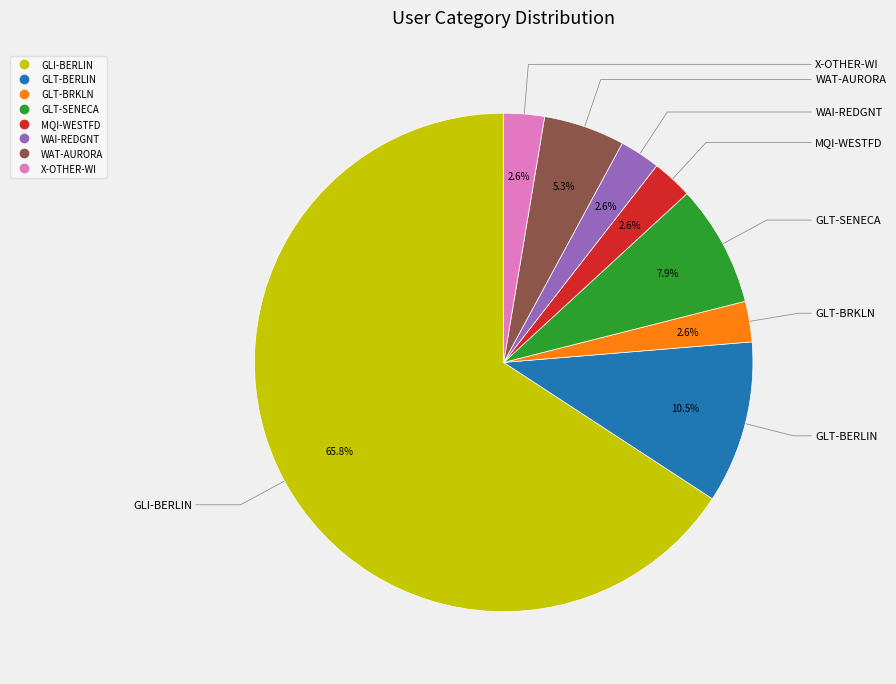

The WAT-AURORA slice represents 5% of the pie. True or false?

True